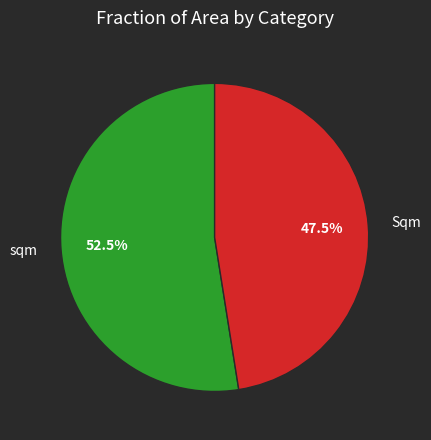

Does any single category account for the majority?

Yes